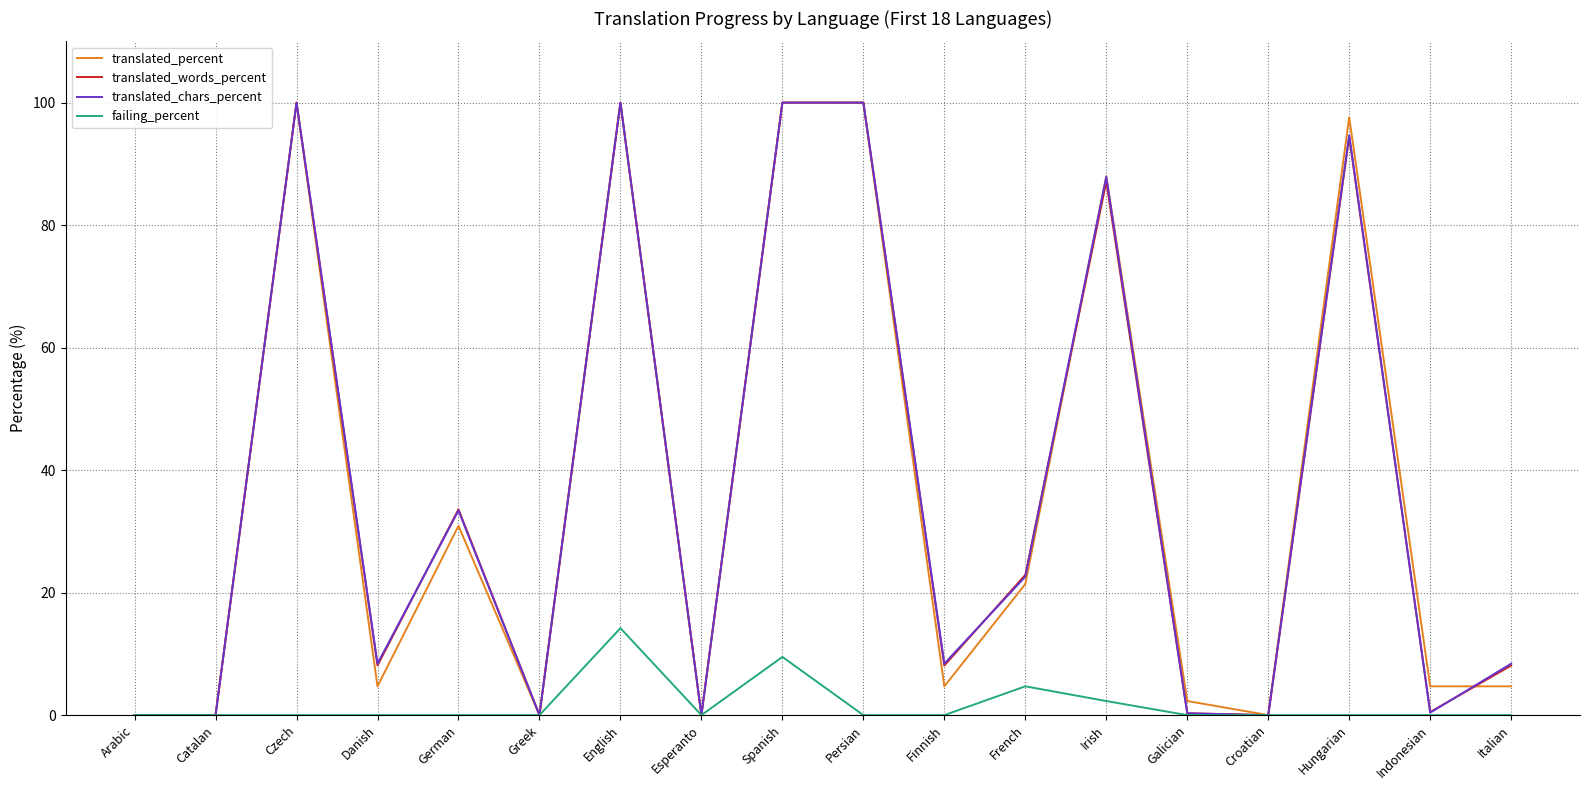

Which series changed the most between Irish and Indonesian?

translated_chars_percent